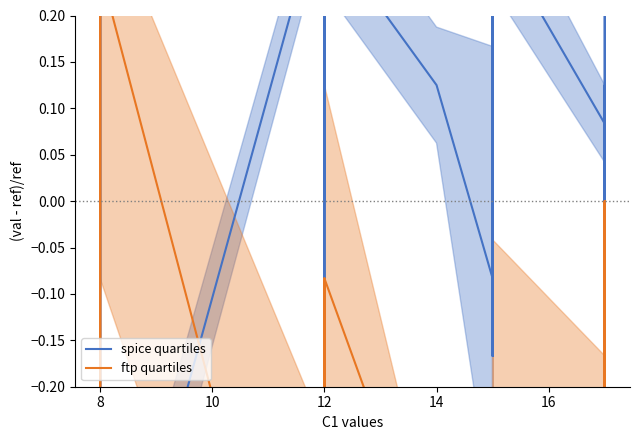

Is the value of ftp quartiles at 9 greater than the value of spice quartiles at 29?

No